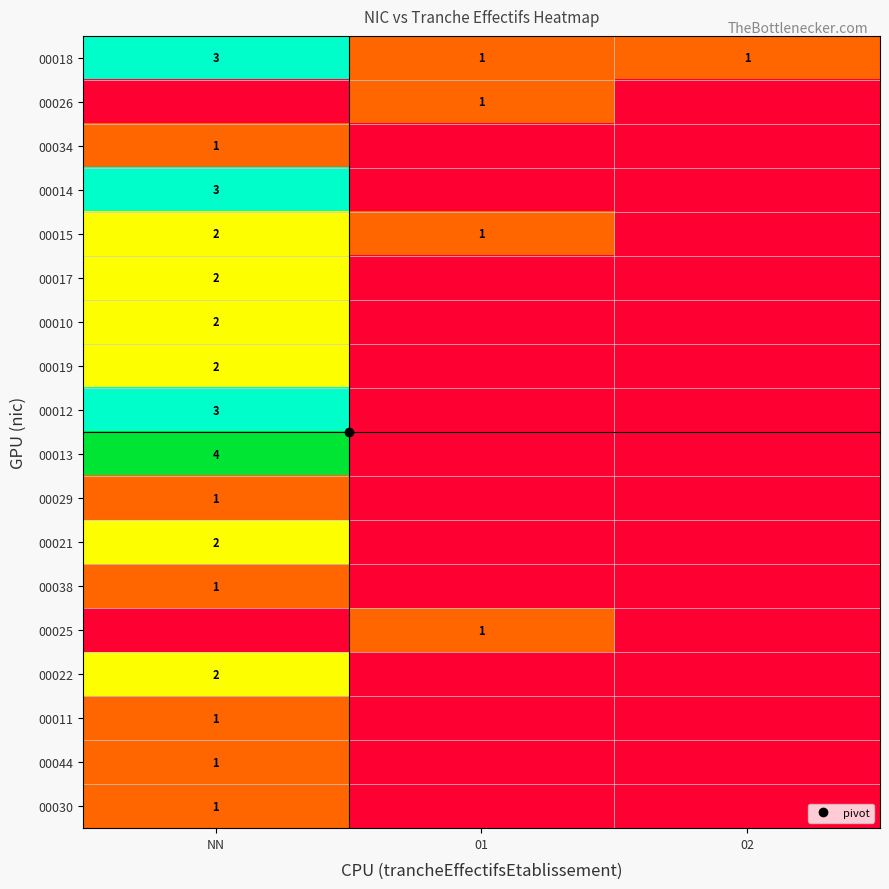

Between 01 and NN, which is larger?

NN